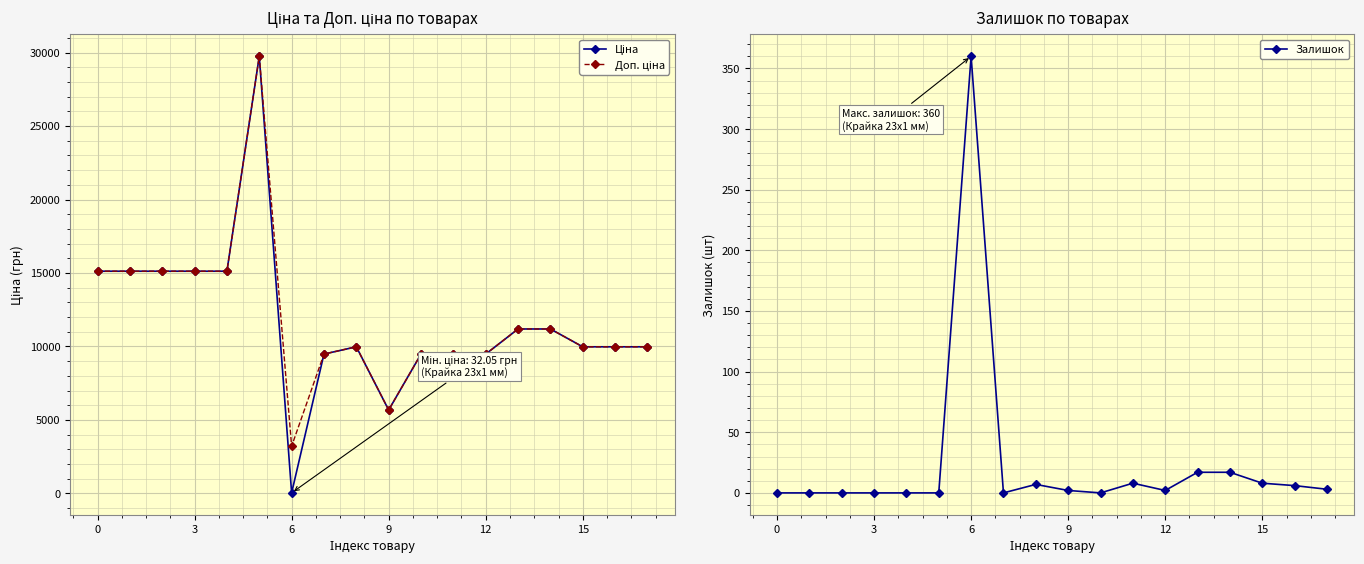

What is the highest value of the Залишок series?

360